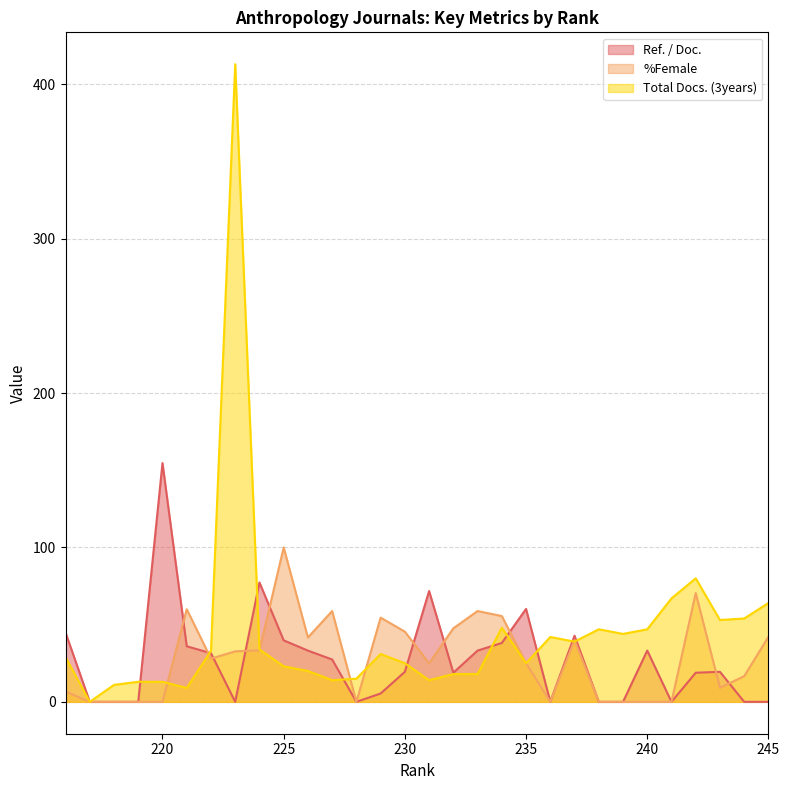

How many distinct data groups are displayed?

3